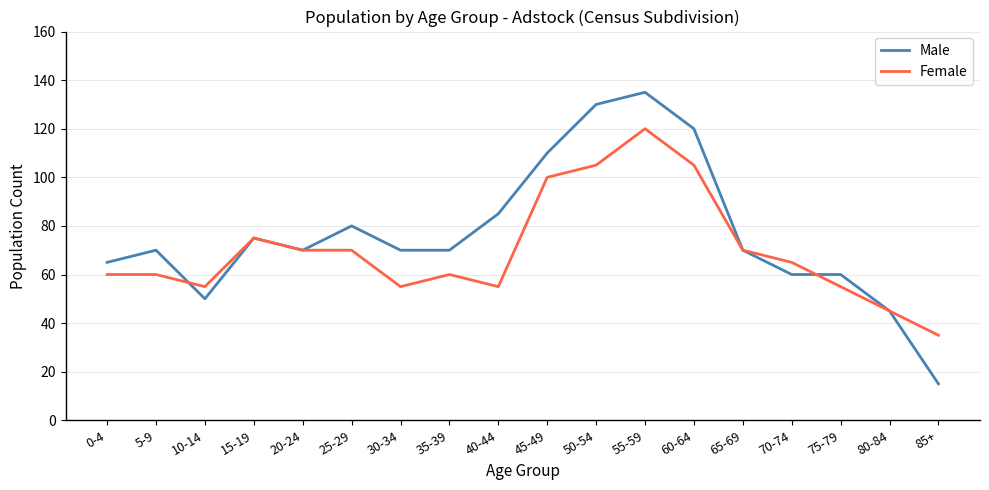

The Male series shows 80 at 25-29. True or false?

True